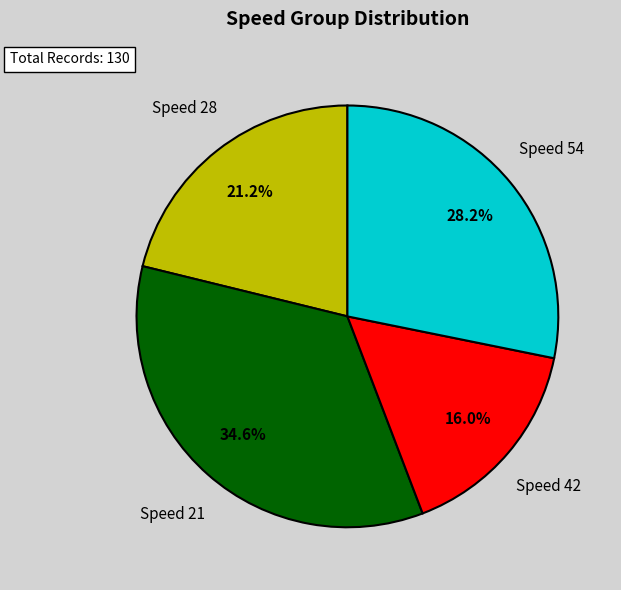

What percentage is NOT represented by Speed 54?

71.8%